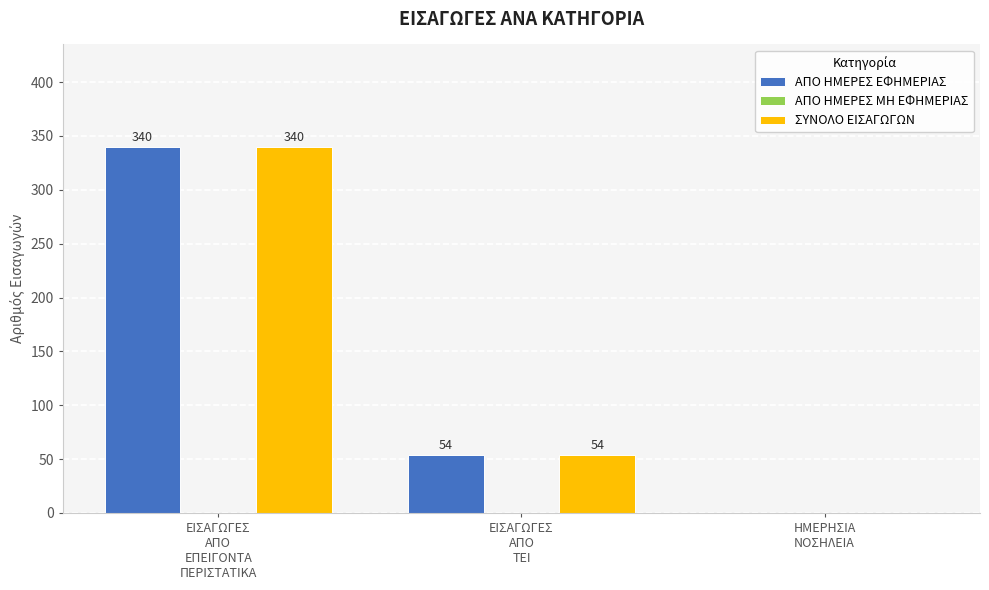

What is the sum of all ΑΠΟ ΗΜΕΡΕΣ ΕΦΗΜΕΡΙΑΣ values?

394